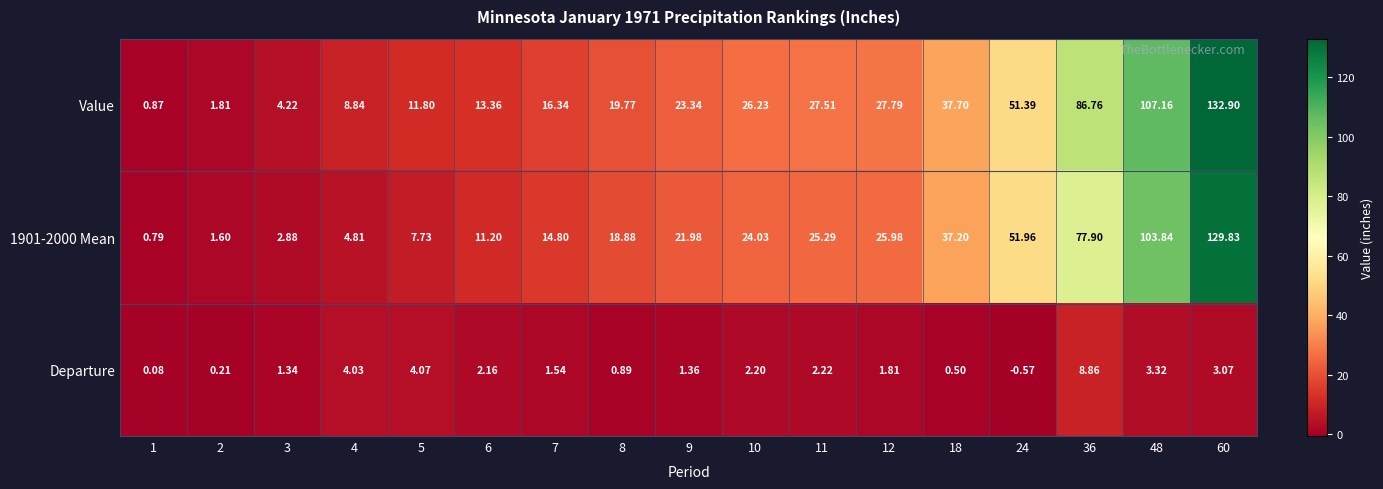

Between 3 and 10, which series saw the biggest shift?

Value